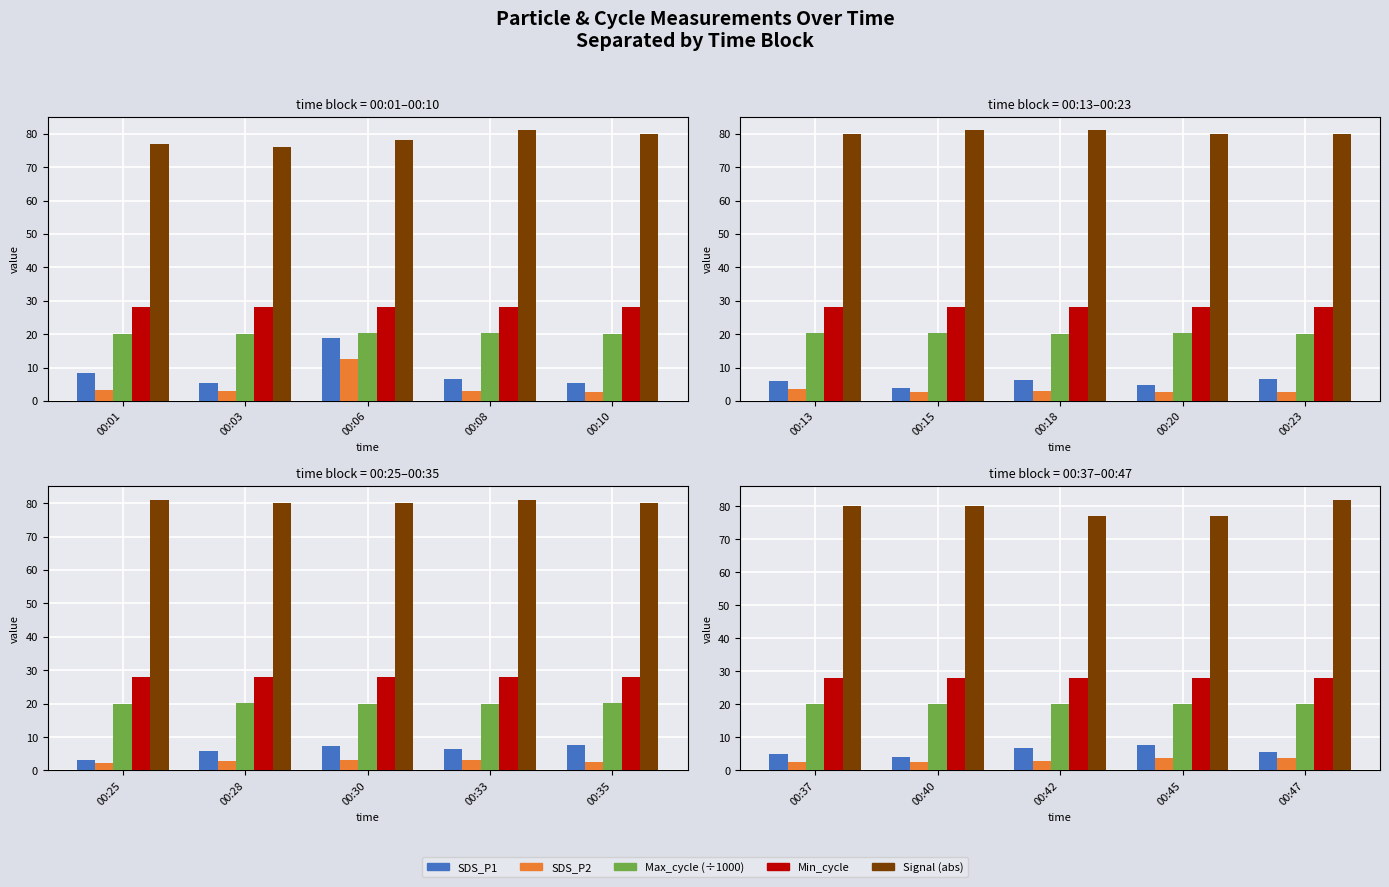

Is it true that SDS_P1 equals 2.1 at 00:40?

False